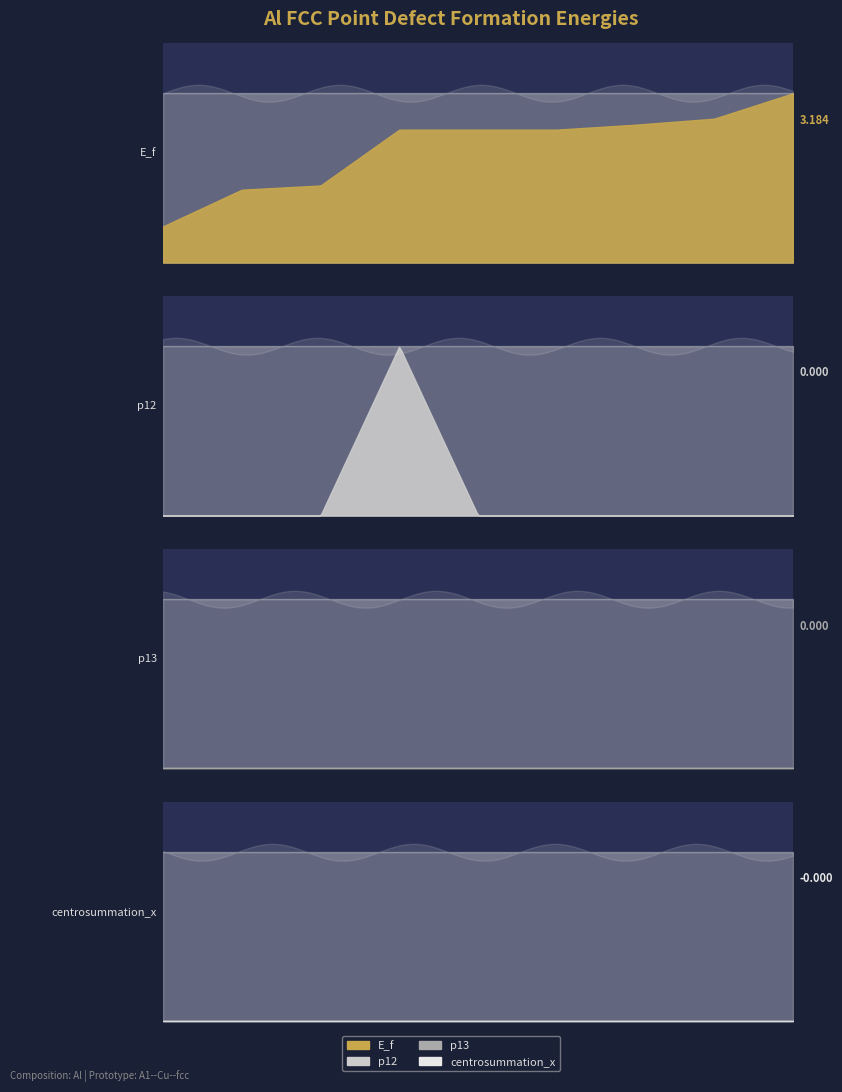

True or false: centrosummation_x has more than 0 interior local peaks.

False